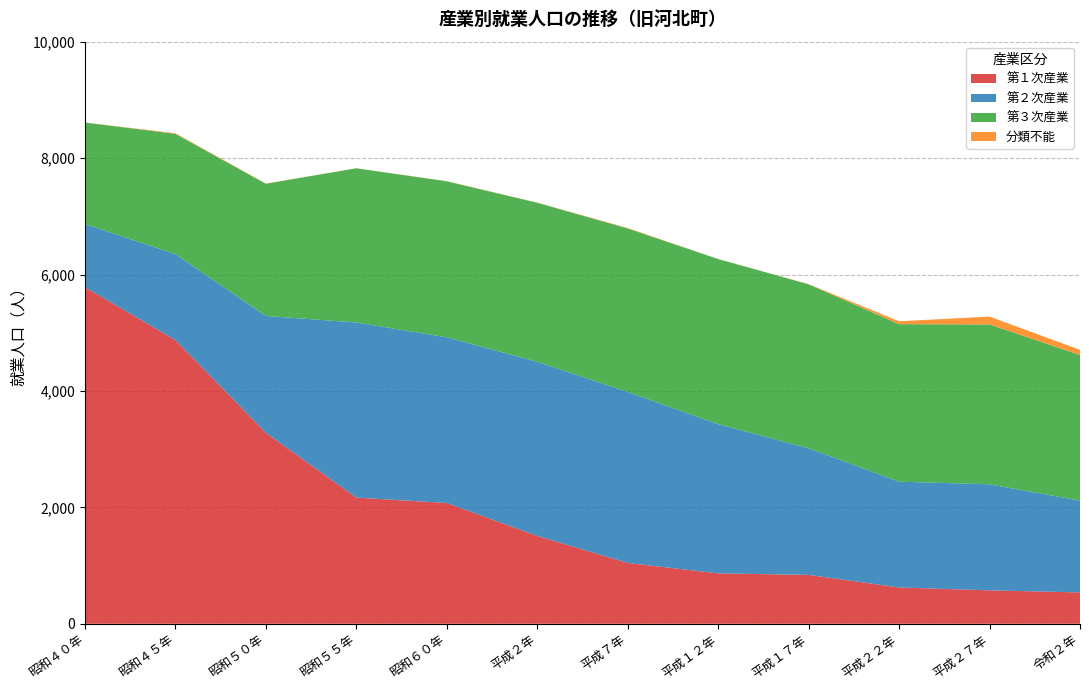

Reading right to left, what are all the values shown in this chart?

第１次産業: 令和２年=539	平成２７年=574	平成２２年=624	平成１７年=840	平成１２年=866	平成７年=1045	平成２年=1509	昭和６０年=2075	昭和５５年=2168	昭和５０年=3282	昭和４５年=4874	昭和４０年=5783
第２次産業: 令和２年=1577	平成２７年=1822	平成２２年=1818	平成１７年=2175	平成１２年=2563	平成７年=2937	平成２年=2992	昭和６０年=2846	昭和５５年=3008	昭和５０年=2006	昭和４５年=1477	昭和４０年=1083
第３次産業: 令和２年=2501	平成２７年=2746	平成２２年=2705	平成１７年=2816	平成１２年=2837	平成７年=2809	平成２年=2732	昭和６０年=2680	昭和５５年=2649	昭和５０年=2271	昭和４５年=2065	昭和４０年=1745
分類不能: 令和２年=89	平成２７年=135	平成２２年=50	平成１７年=4	平成１２年=0	平成７年=8	平成２年=2	昭和６０年=3	昭和５５年=1	昭和５０年=3	昭和４５年=12	昭和４０年=0